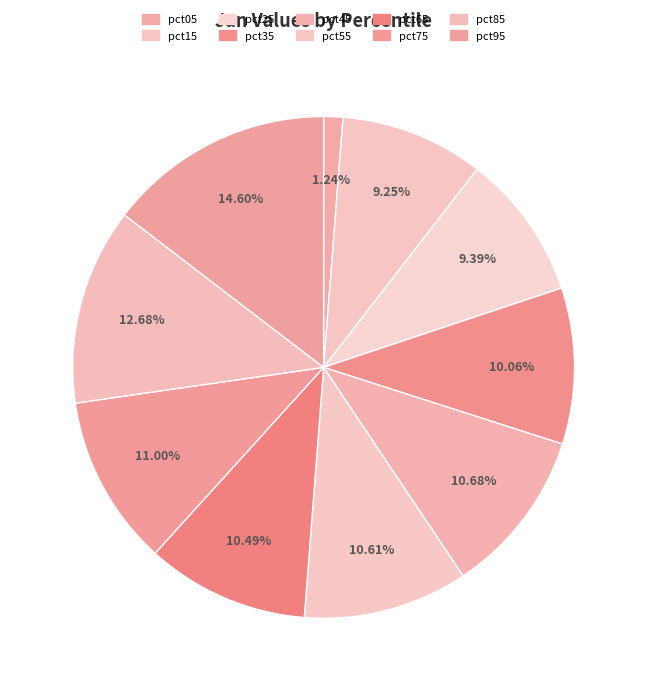

Does pct85 represent more than half of the total?

No